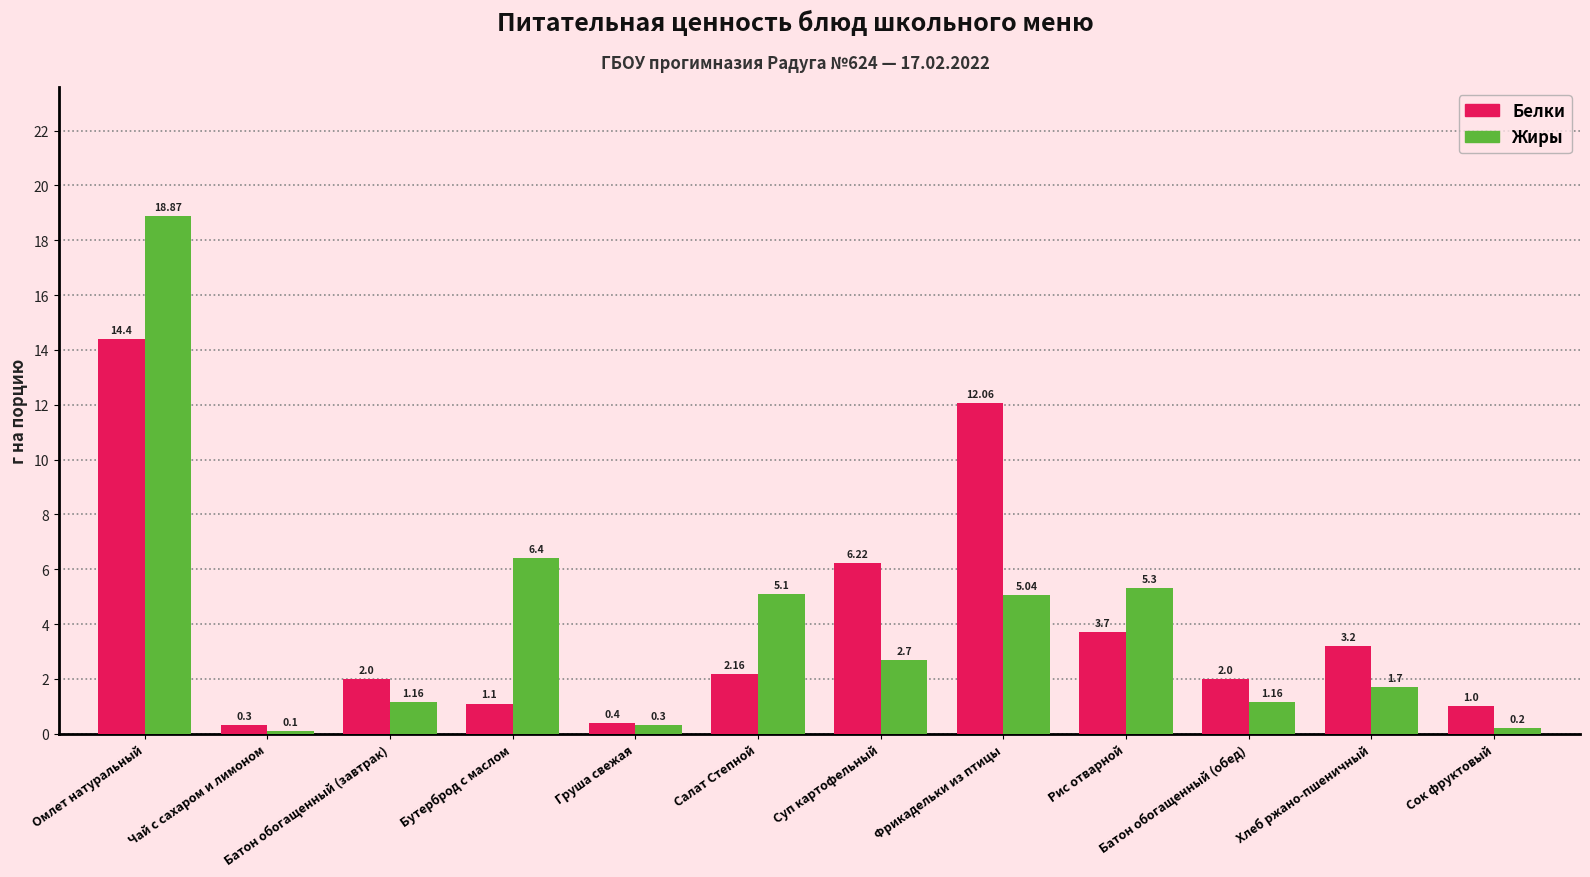

At which category does the chart reach its peak across all series?

Омлет натуральный